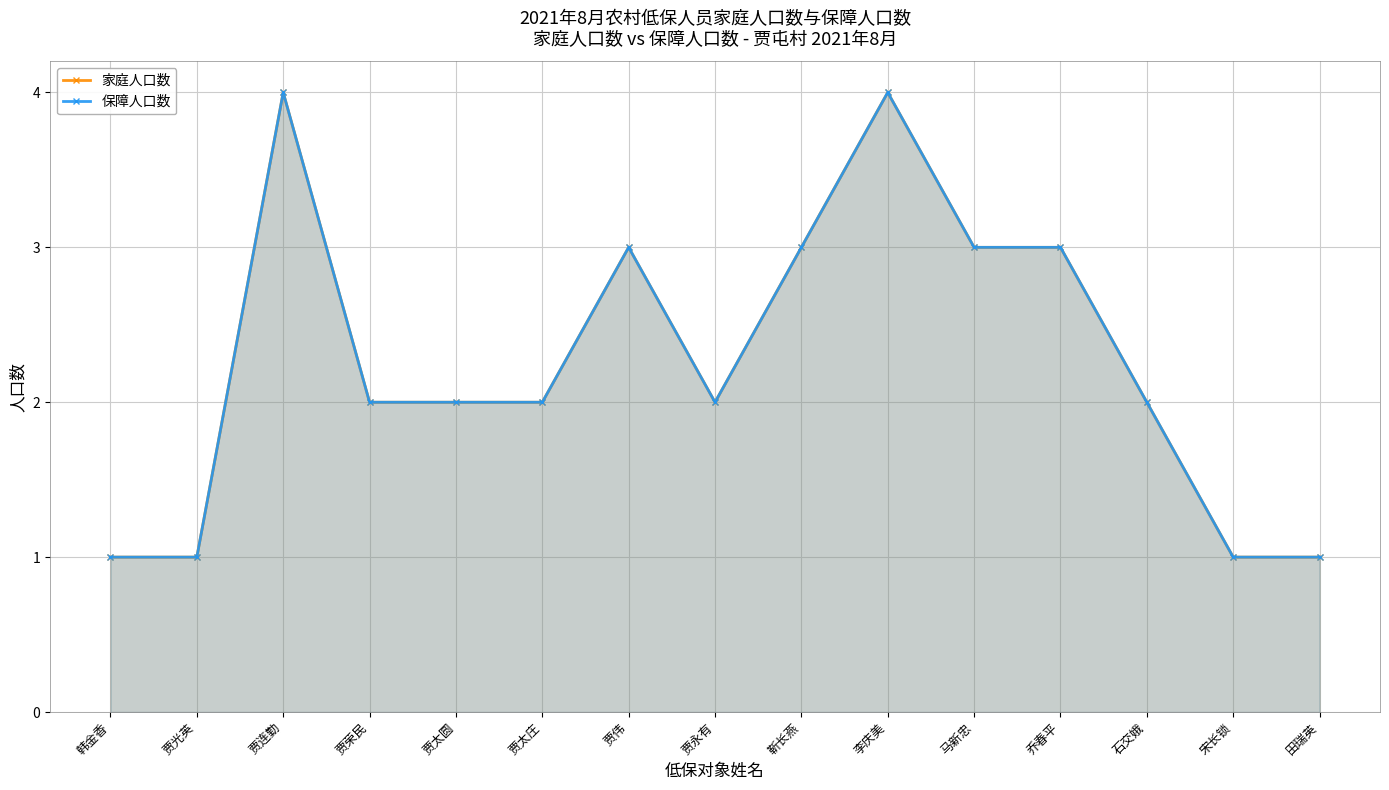

How many lines are shown in the chart?

2